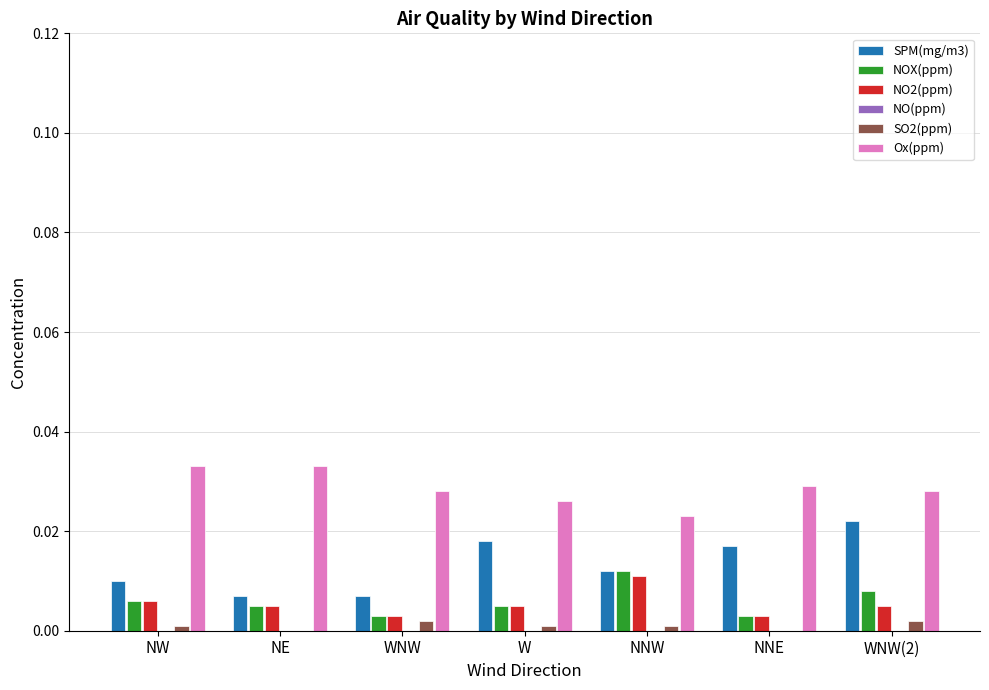

How many groups of bars are there?

7